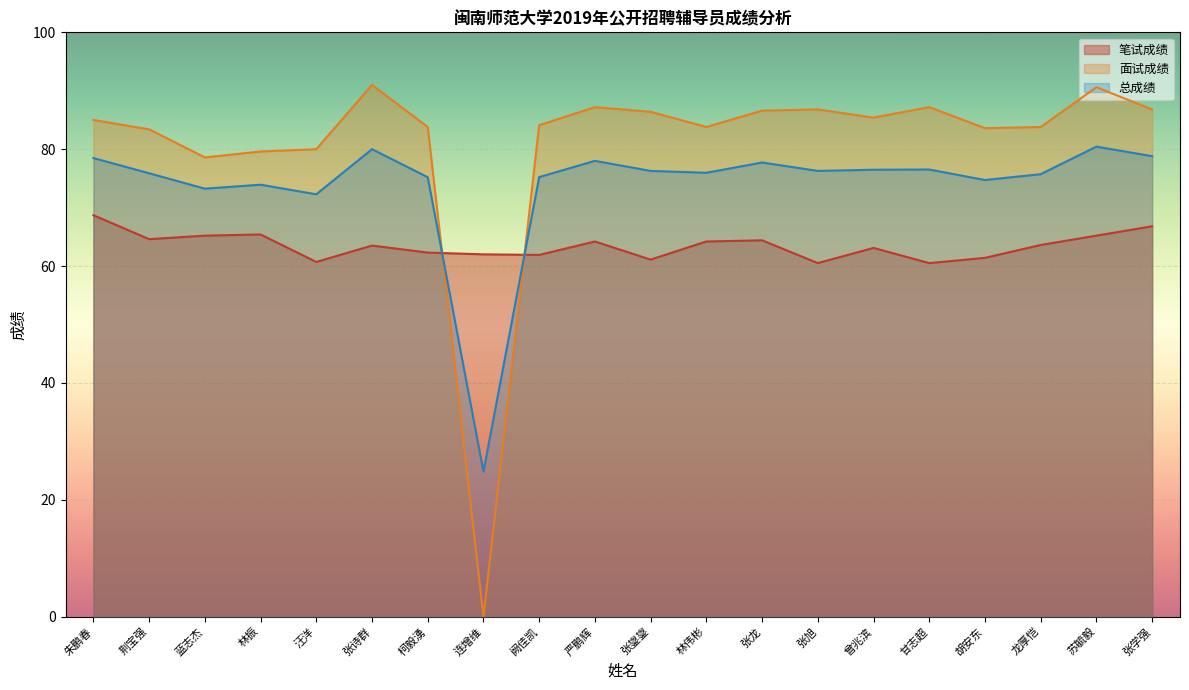

What is the difference between the highest and lowest values at 严鹏辉?

23.0